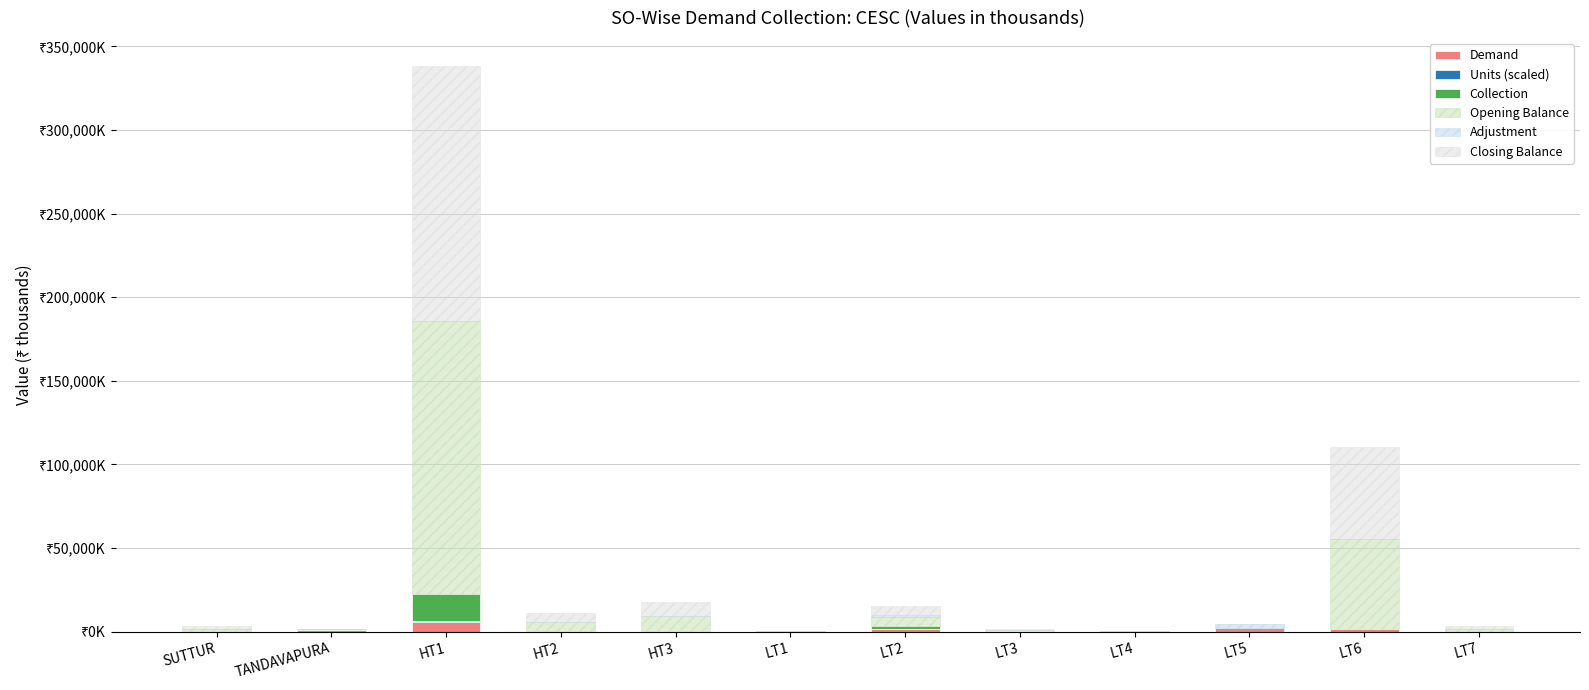

What is the difference between the second highest and minimum values in the Closing Balance series?

54993.3